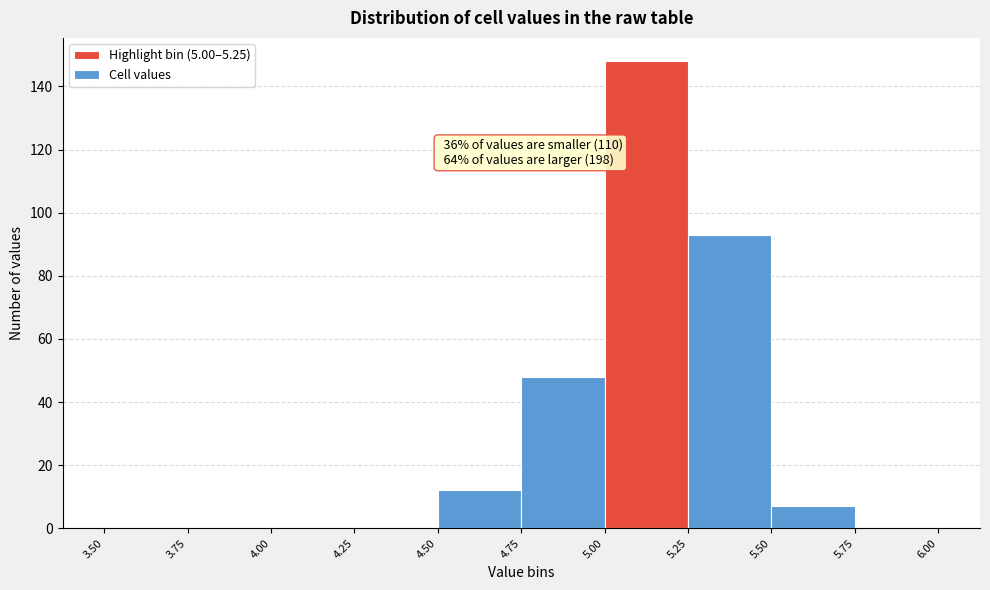

Over which range of the x-axis is the bar tallest?

5.00 to 5.25